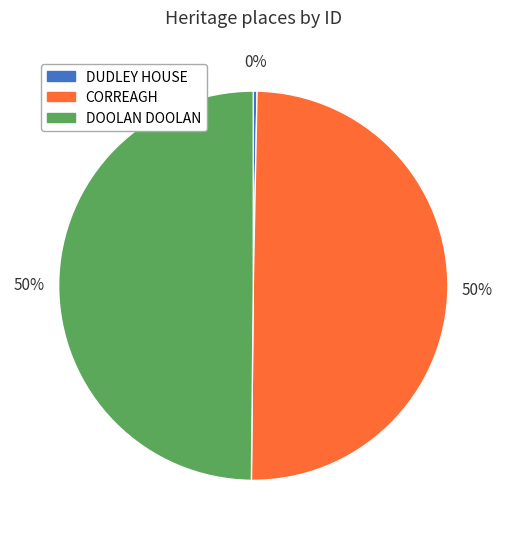

Does DUDLEY HOUSE represent more than half of the total?

No